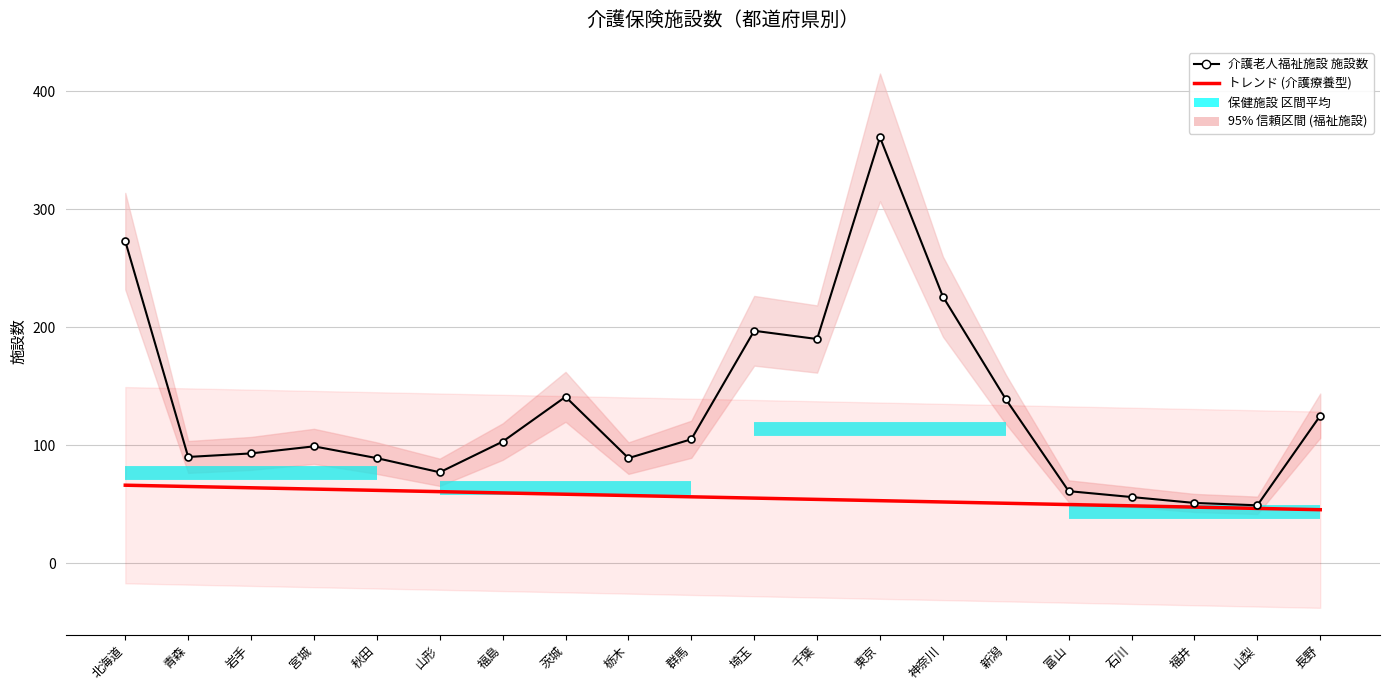

Which series has the largest total across all categories?

介護老人福祉施設_施設数